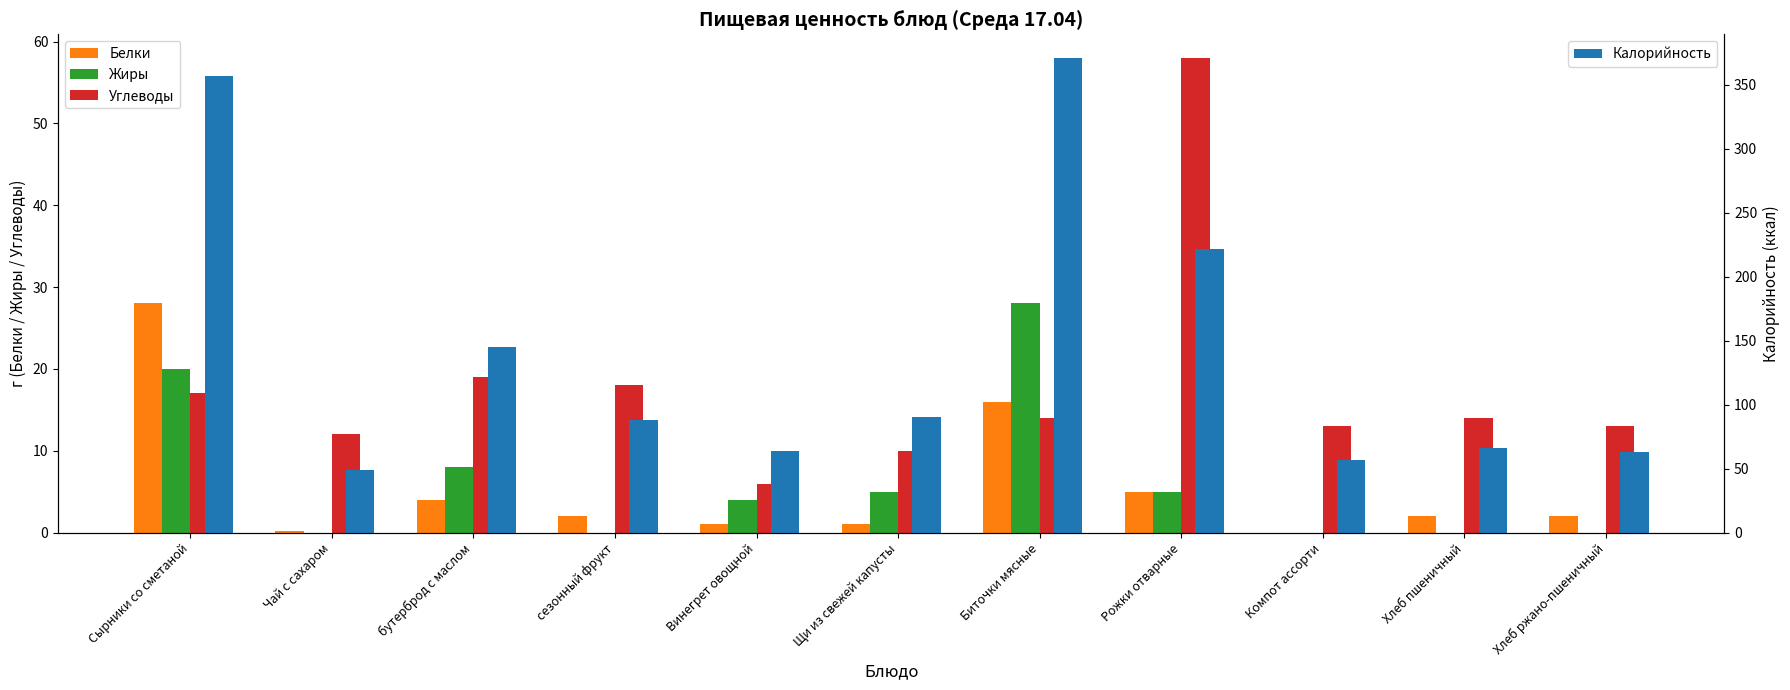

Is the value of Углеводы at Винегрет овощной greater than the value of Калорийность at Щи из свежей капусты?

No